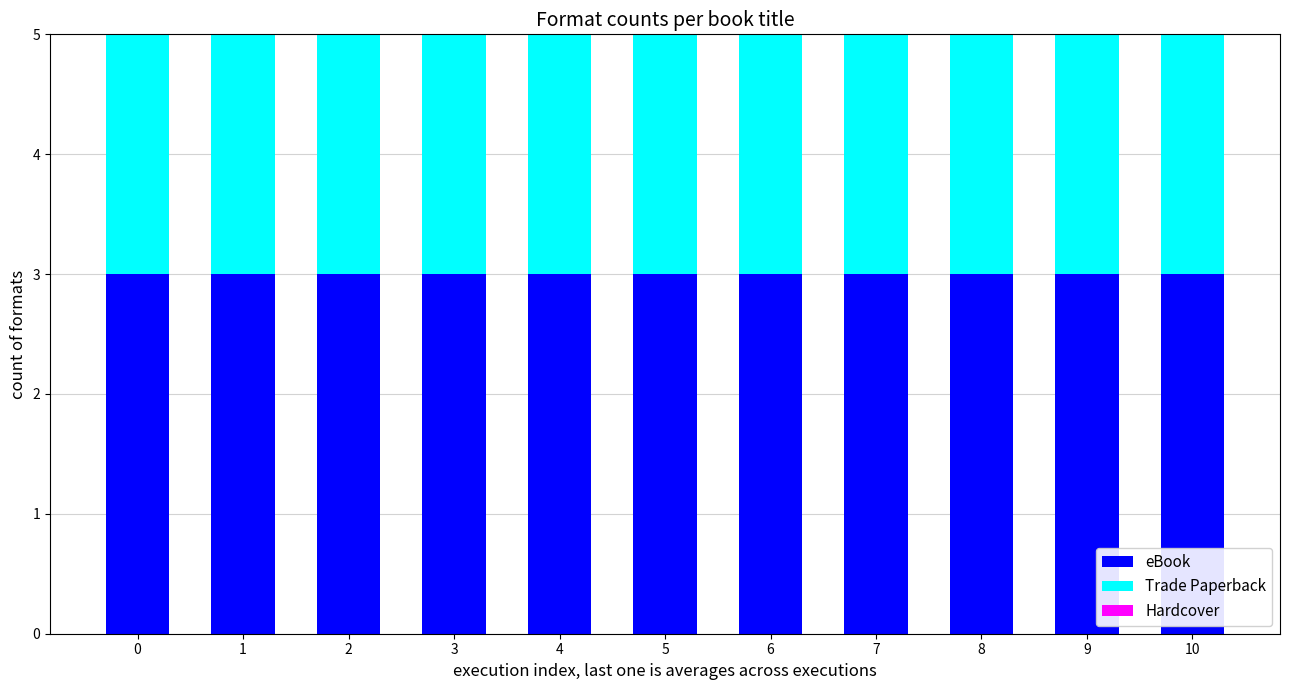

Between 5 and 7, which series saw the biggest shift?

eBook